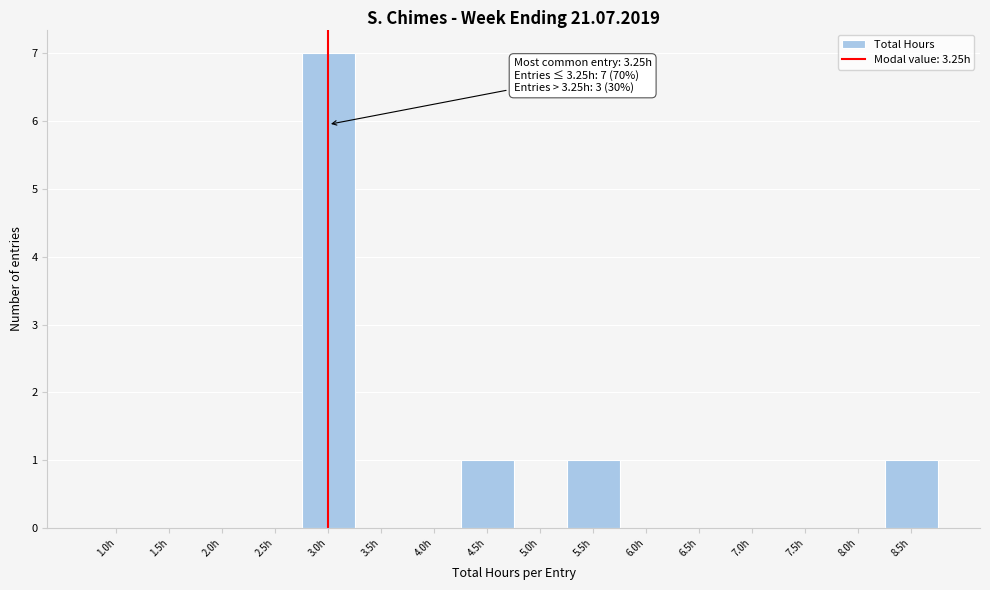

Reading left to right, transcribe all the data shown in this chart.

1.0h=0	1.5h=0	2.0h=0	2.5h=0	3.0h=7	3.5h=0	4.0h=0	4.5h=1	5.0h=0	5.5h=1	6.0h=0	6.5h=0	7.0h=0	7.5h=0	8.0h=0	8.5h=1